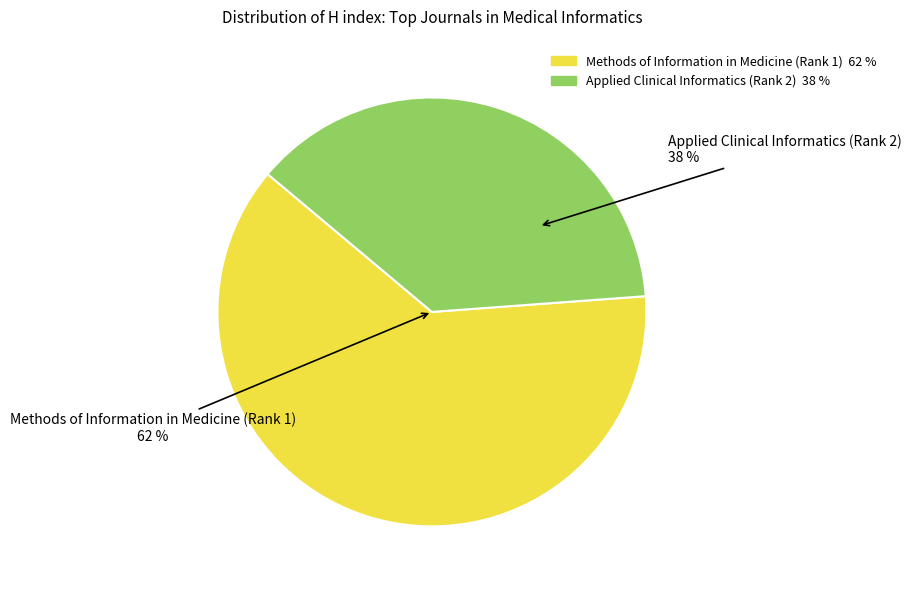

True or false: Methods of Information in Medicine (Rank 1) accounts for 62% of the total.

True